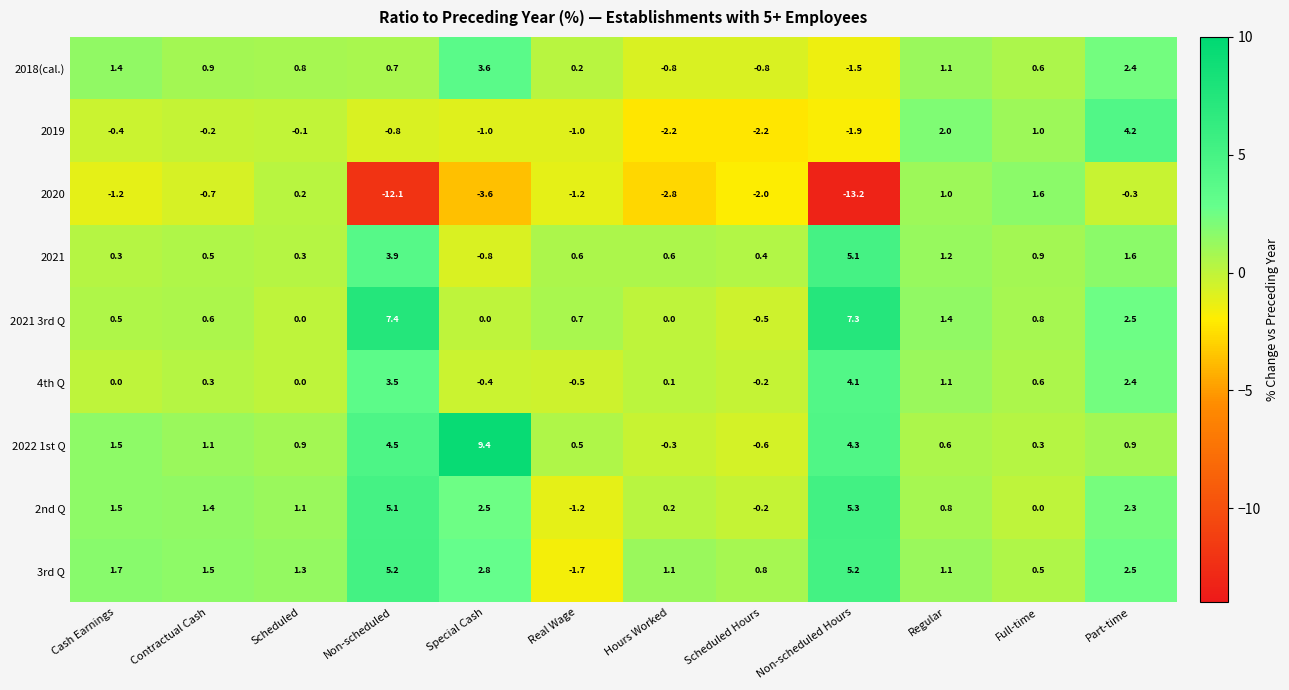

At which category is the sum across all series the highest?

Part-time